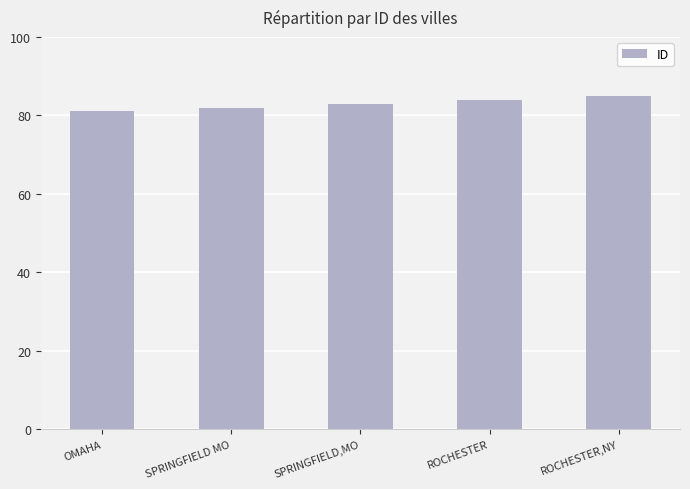

Is it true that the value at ROCHESTER is 84?

True